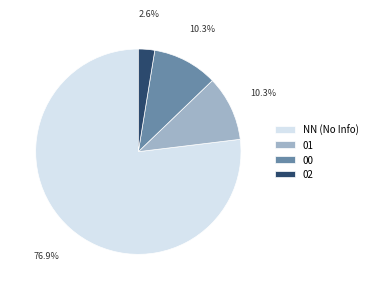

Which has a higher value, 02 or NN?

NN